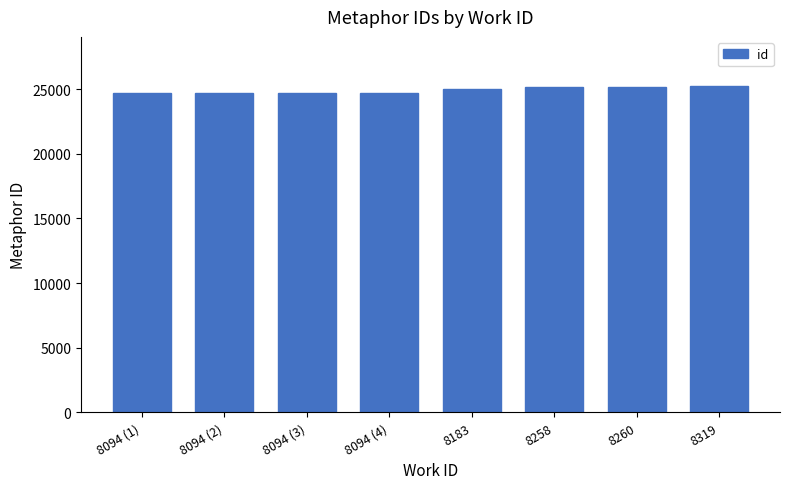

Is it true that the value at 8094 (2) is 24718?

True